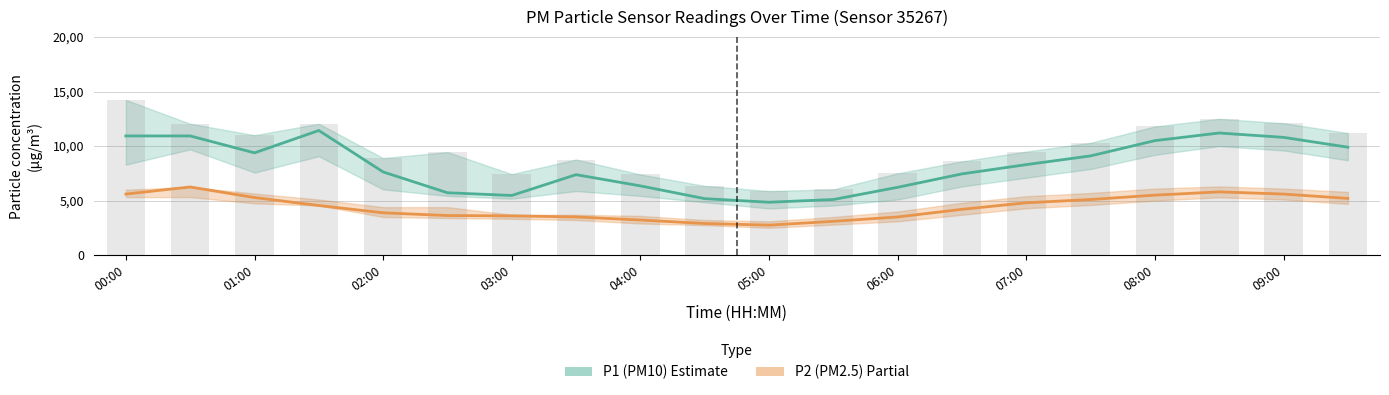

Is it true that P1 (PM10) equals 10.8 at 09:00?

True